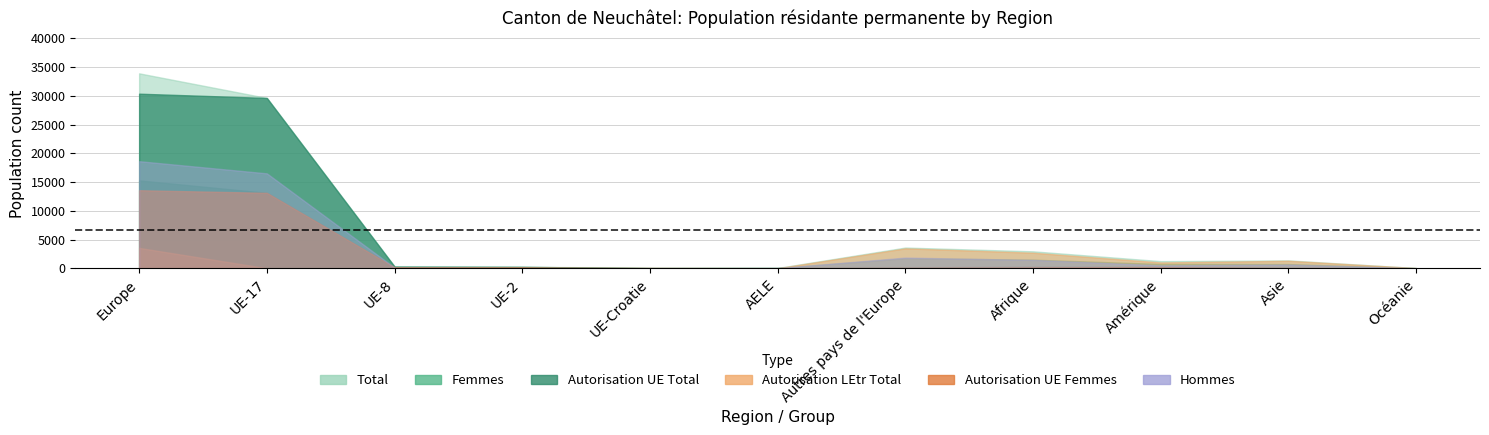

Reading left to right, what are all the values shown in this chart?

Total: 33910	29629	298	250	88	45	3600	2942	1237	1363	36
Femmes: 15284	13120	178	175	45	23	1743	1492	740	726	19
Hommes: 18626	16509	120	75	43	22	1857	1450	497	637	17
Autorisation UE Total: 30370	29629	298	250	4	45	144	247	233	67	4
Autorisation LEtr Total: 3540	0	0	0	84	0	3456	2695	1004	1296	32
Autorisation UE Femmes: 13569	13120	178	175	3	23	70	142	171	47	3